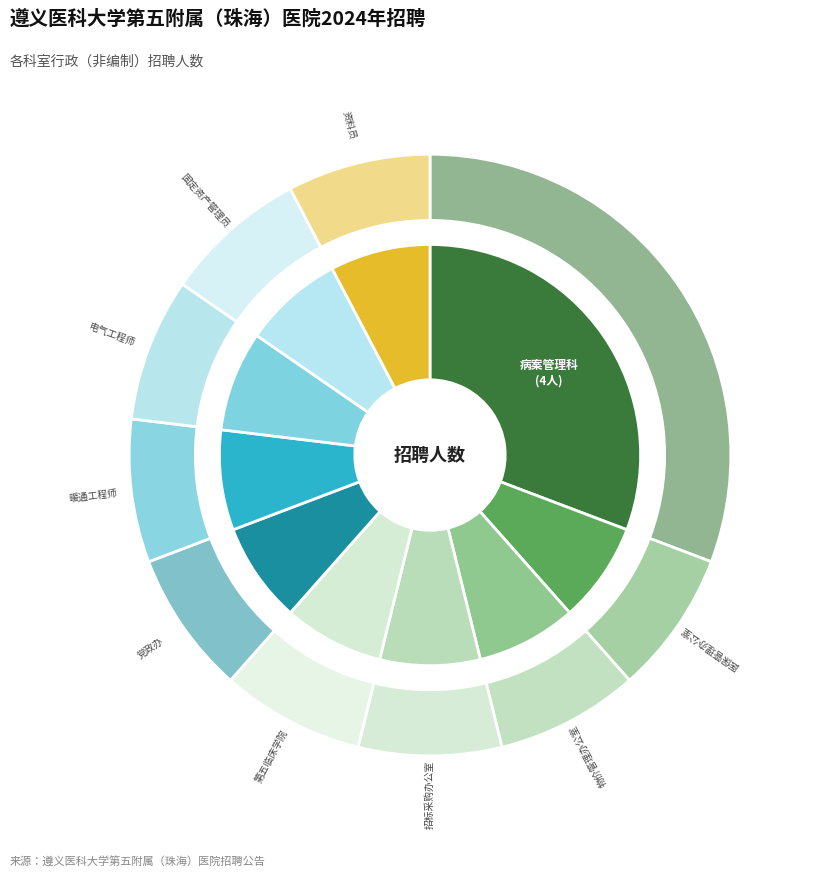

To the nearest percent, what is the average slice percentage?

10%